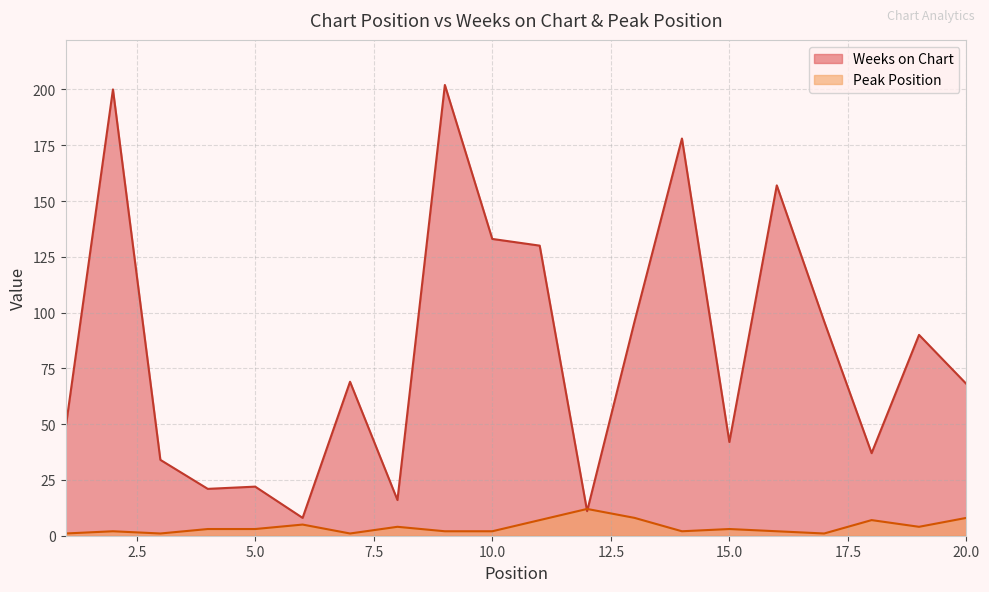

What is the total value across all series at 10.0?

135